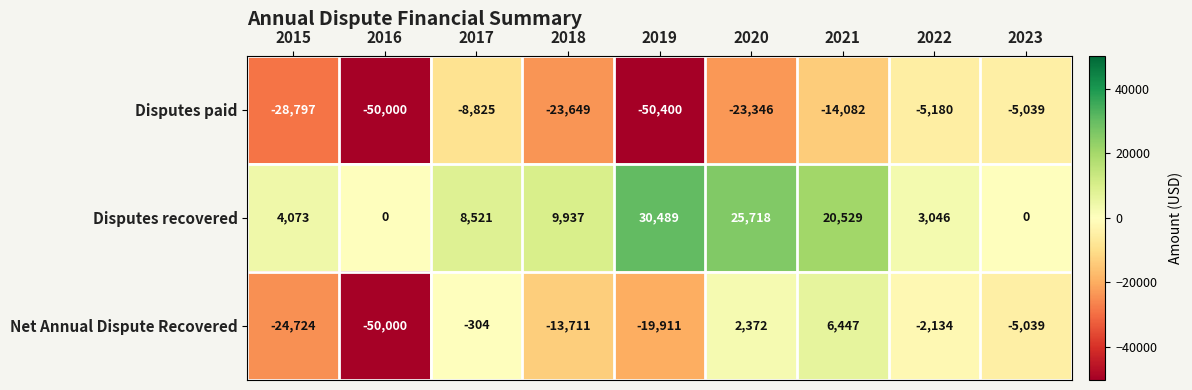

Count the number of data series in this chart.

3